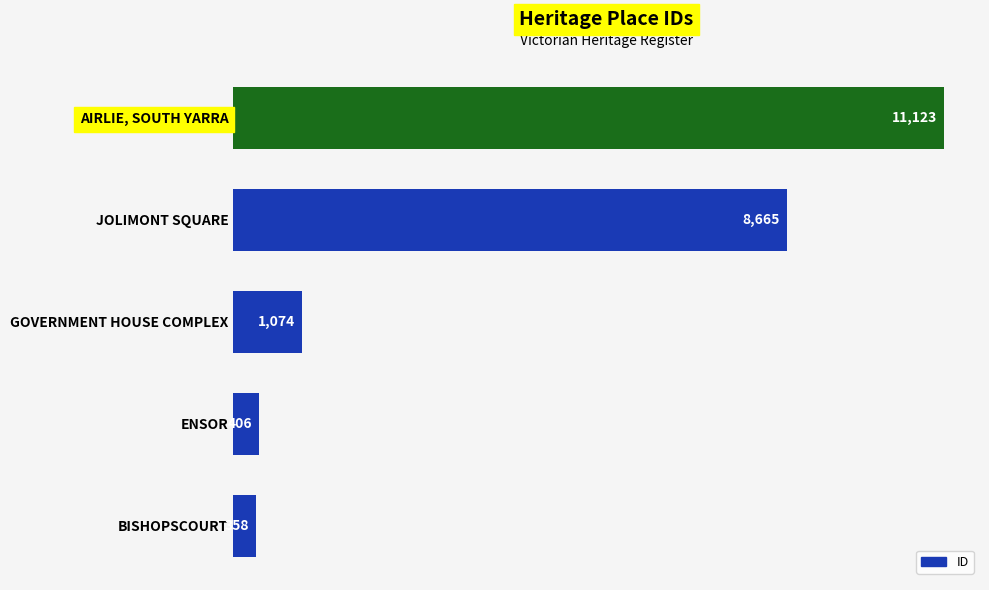

How many data points are less than 1074?

2